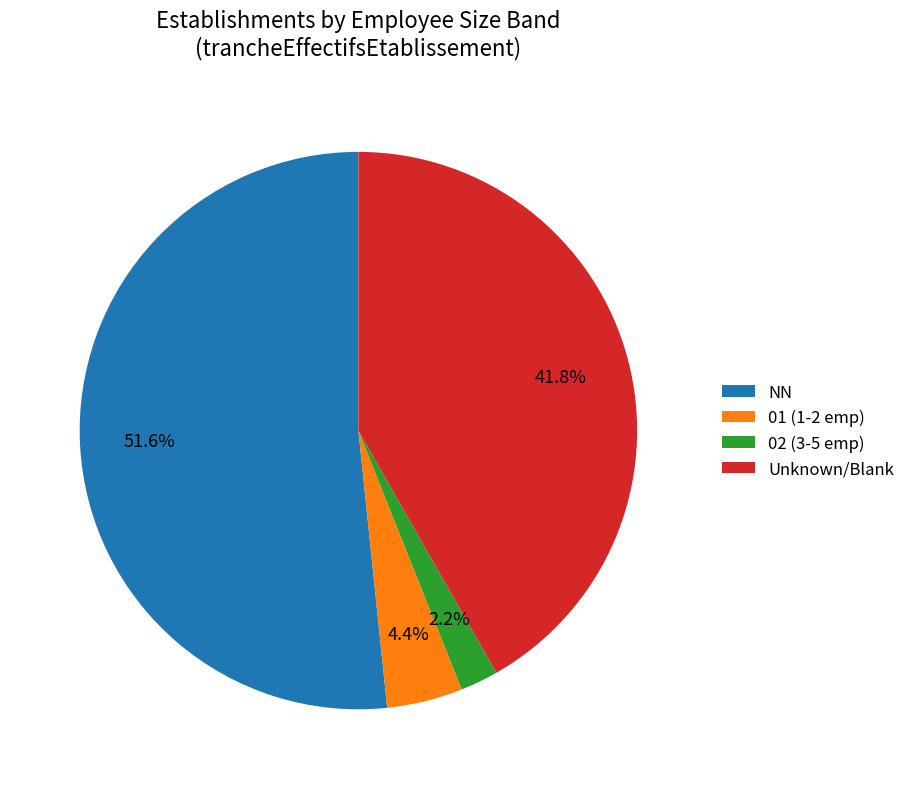

Is it true that NN is 52% of the pie?

True